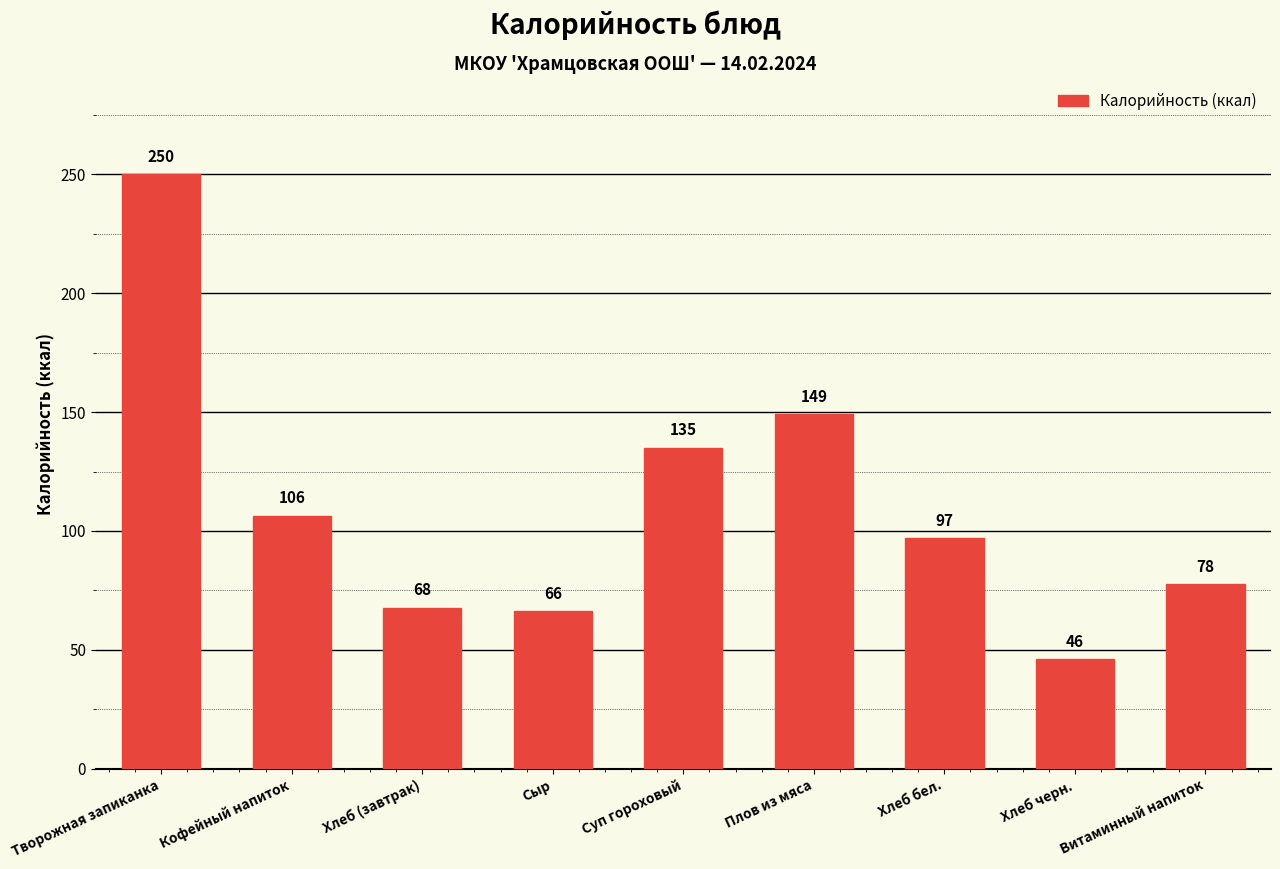

Is it true that the value at Хлеб (завтрак) is 17.5?

False